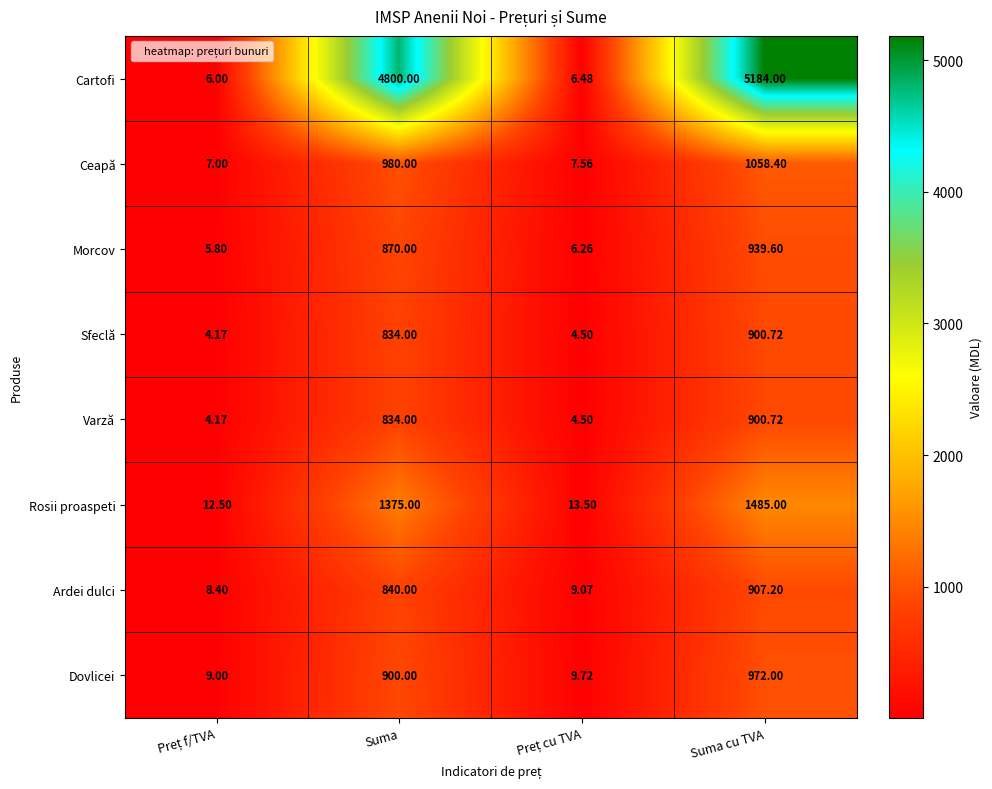

Which series has the largest range (max minus min)?

Cartofi